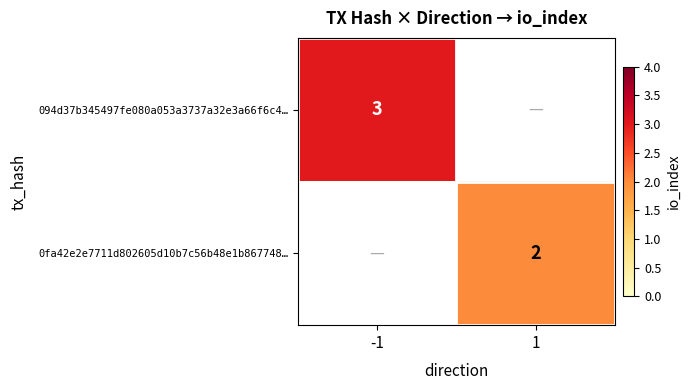

Is it true that 0fa42e2e7711d802605d10b7c56b48e1b867748… equals 2 at 1?

True